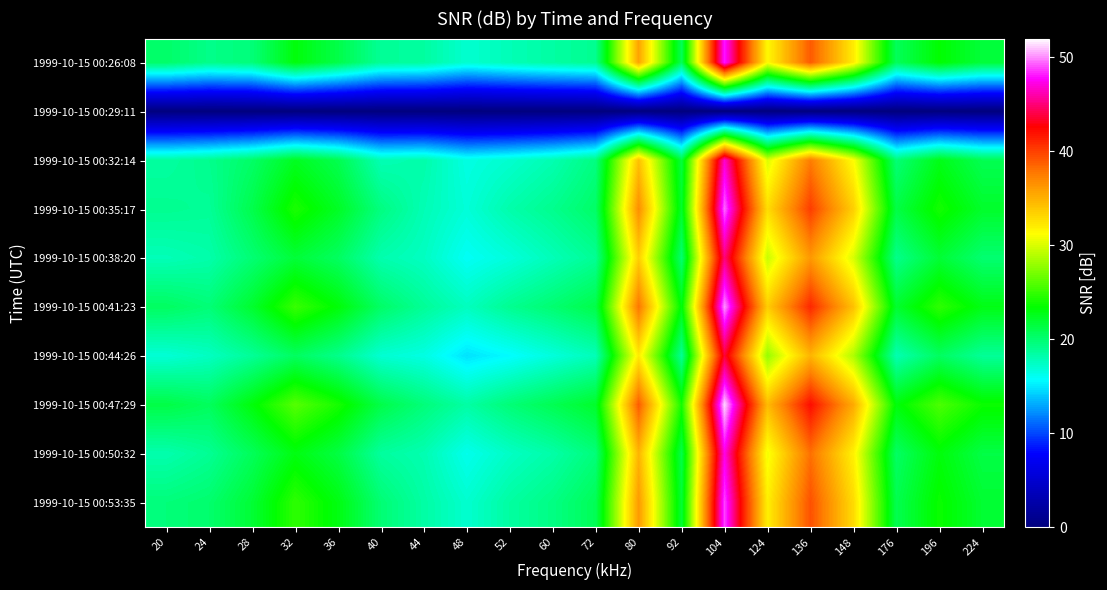

Reading right to left, list all the values displayed in this chart.

1999-10-15 00:26:08: 224=21.6	196=23.4	176=20.7	148=32.1	136=38.9	124=31.4	104=48.2	92=20.8	80=35.6	72=19.0	60=18.5	52=17.8	48=17.1	44=18.5	40=18.8	36=21.2	32=23.1	28=19.7	24=19.2	20=20.2
1999-10-15 00:29:11: 224=0.0	196=0.0	176=0.0	148=0.0	136=0.0	124=0.0	104=0.0	92=0.0	80=0.0	72=0.0	60=0.0	52=0.0	48=0.0	44=0.0	40=0.0	36=0.0	32=0.0	28=0.0	24=0.0	20=0.0
1999-10-15 00:32:14: 224=20.9	196=22.7	176=19.8	148=31.2	136=37.5	124=30.1	104=46.8	92=21.5	80=34.2	72=19.5	60=18.0	52=17.1	48=16.5	44=18.2	40=17.9	36=21.0	32=22.4	28=20.3	24=19.1	20=18.5
1999-10-15 00:35:17: 224=22.1	196=24.0	176=21.3	148=33.5	136=40.1	124=32.8	104=49.5	92=22.1	80=36.7	72=20.3	60=19.1	52=18.2	48=16.8	44=17.9	40=19.5	36=22.3	32=24.2	28=21.1	24=18.8	20=19.0
1999-10-15 00:38:20: 224=20.0	196=21.8	176=19.2	148=30.0	136=36.2	124=29.5	104=45.1	92=20.0	80=33.5	72=18.9	60=17.8	52=16.7	48=15.9	44=17.5	40=18.1	36=20.5	32=21.7	28=19.9	24=18.2	20=17.8
1999-10-15 00:41:23: 224=22.8	196=24.8	176=22.0	148=34.2	136=41.0	124=33.6	104=50.2	92=23.0	80=37.8	72=21.2	60=20.0	52=19.0	48=17.6	44=18.8	40=20.3	36=23.2	32=25.1	28=22.0	24=19.8	20=20.5
1999-10-15 00:44:26: 224=18.8	196=20.5	176=18.0	148=28.7	136=34.8	124=28.0	104=43.7	92=18.9	80=32.1	72=17.8	60=16.7	52=15.6	48=14.8	44=16.5	40=17.0	36=19.2	32=20.5	28=18.8	24=17.5	20=16.9
1999-10-15 00:47:29: 224=23.7	196=25.7	176=23.1	148=35.3	136=42.1	124=34.5	104=51.3	92=24.0	80=38.9	72=22.1	60=20.9	52=19.8	48=18.4	44=19.7	40=21.2	36=24.1	32=26.0	28=23.1	24=20.6	20=21.3
1999-10-15 00:50:32: 224=21.3	196=23.1	176=20.4	148=31.8	136=38.0	124=30.8	104=47.3	92=21.2	80=34.8	72=19.7	60=18.3	52=17.4	48=16.2	44=18.0	40=18.6	36=21.4	32=22.9	28=20.7	24=18.9	20=18.1
1999-10-15 00:53:35: 224=21.9	196=23.7	176=21.0	148=32.9	136=39.3	124=31.9	104=48.9	92=21.8	80=36.1	72=20.8	60=19.4	52=18.5	48=17.1	44=18.4	40=19.9	36=22.9	32=24.8	28=21.8	24=20.1	20=19.7